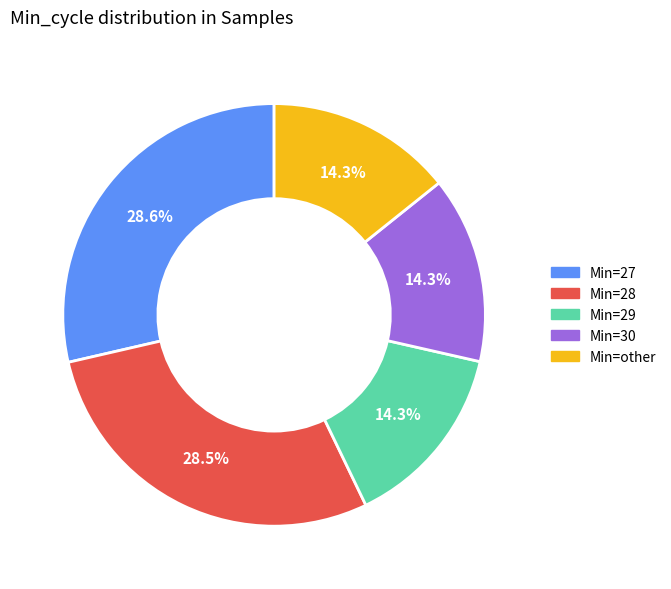

Is there any slice that represents more than half of the pie?

No